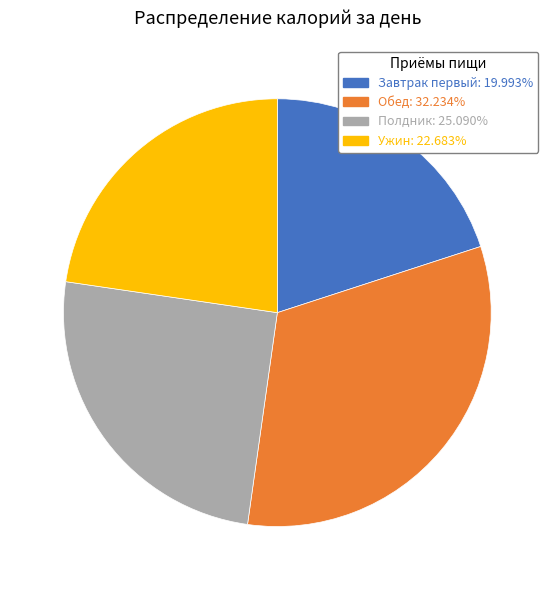

Between Ужин and Обед, which is larger?

Обед